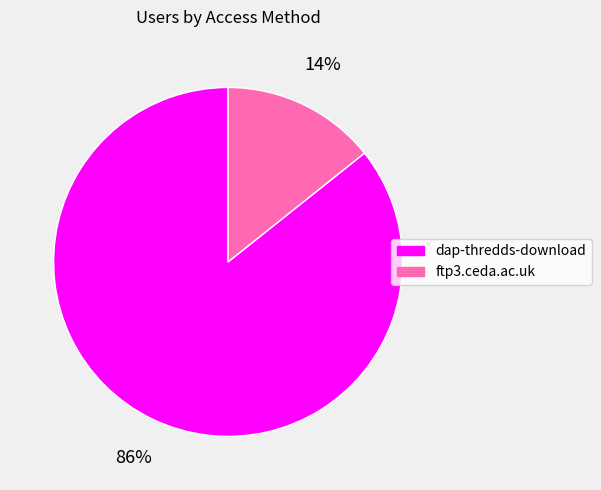

To the nearest percent, what is the average slice percentage?

50%